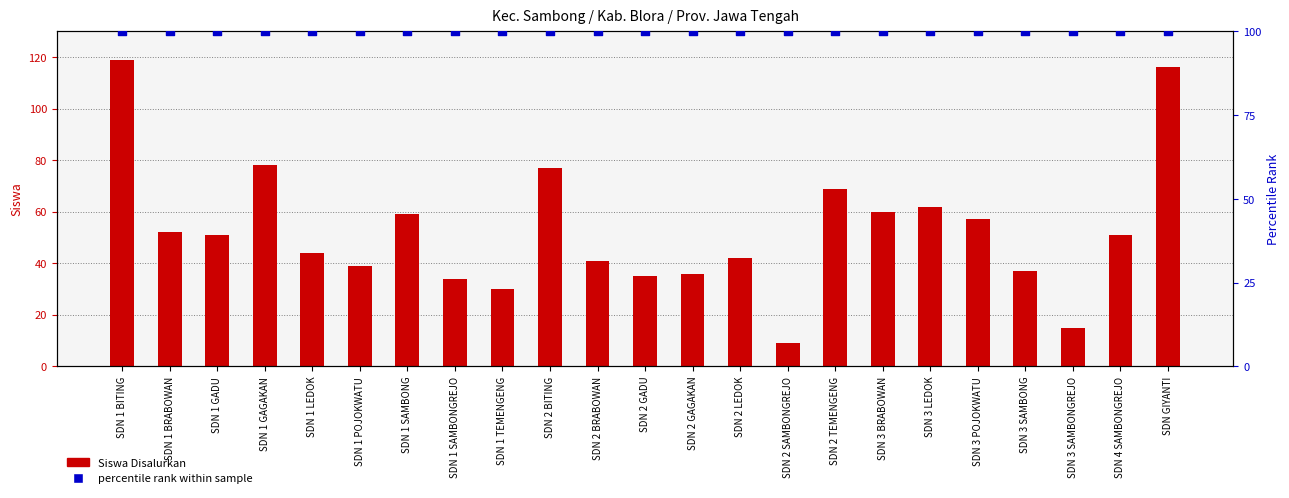

What is the total value across all series at SDN 1 GAGAKAN?

178